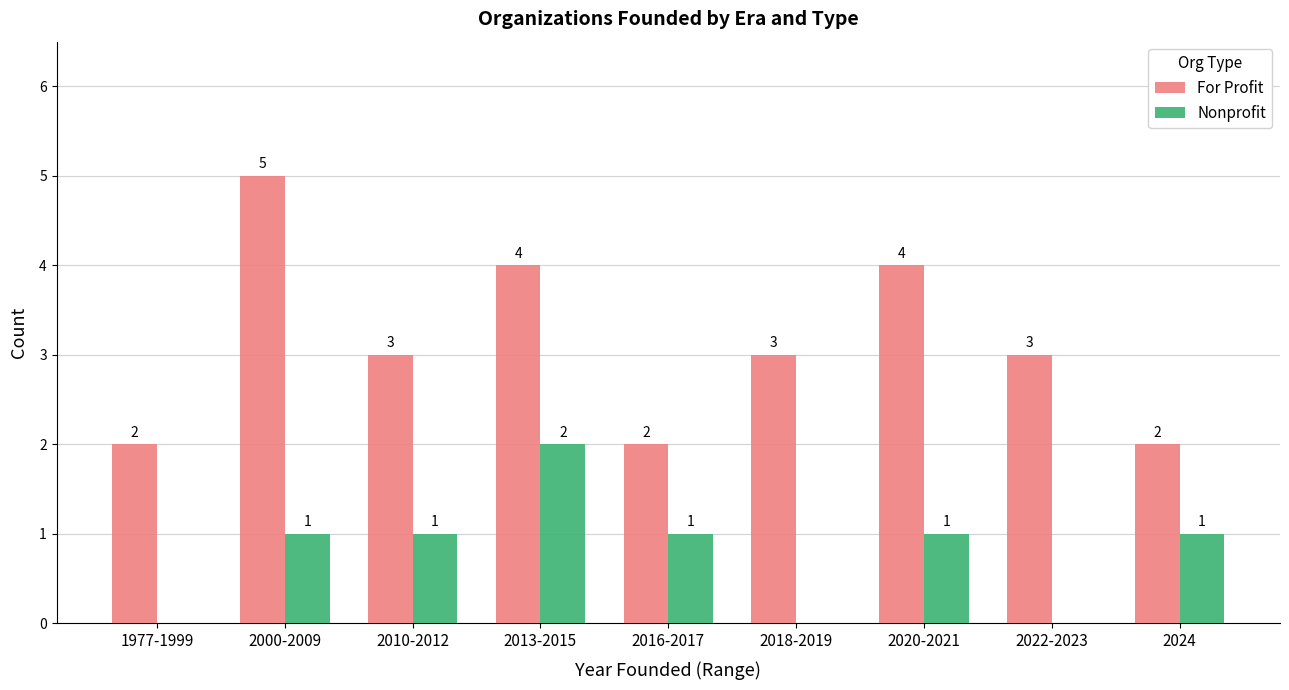

Between 2013-2015 and 2020-2021, which series saw the biggest shift?

Nonprofit